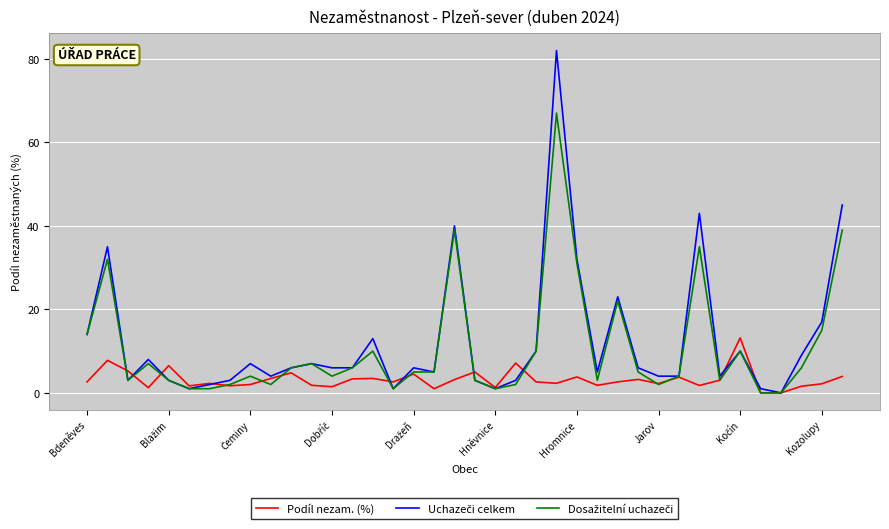

Does the chart have visible grid lines?

Yes